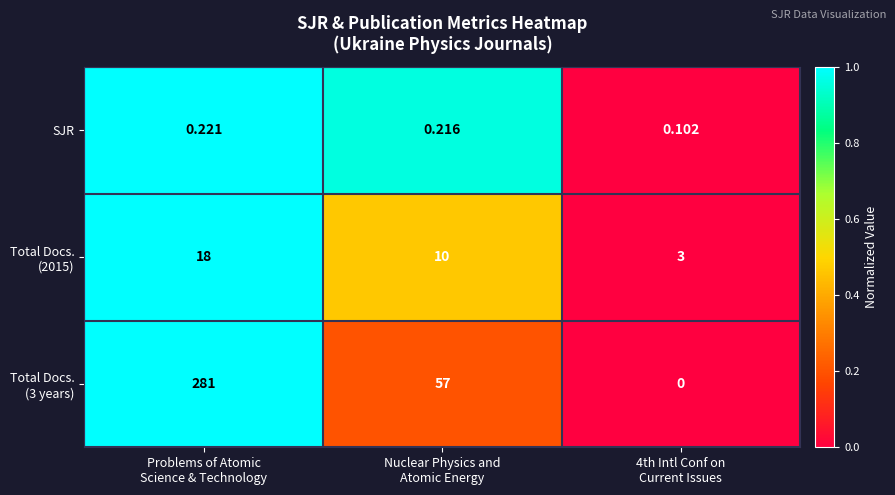

How many series are shown in this chart?

3